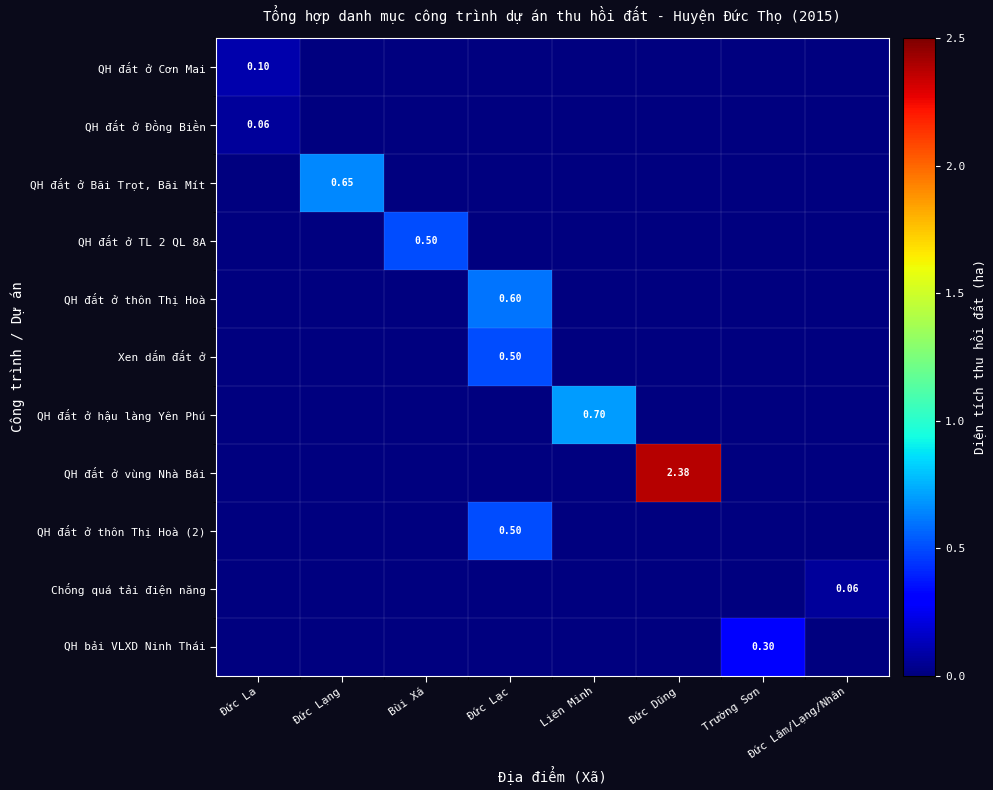

How many distinct data groups are displayed?

11